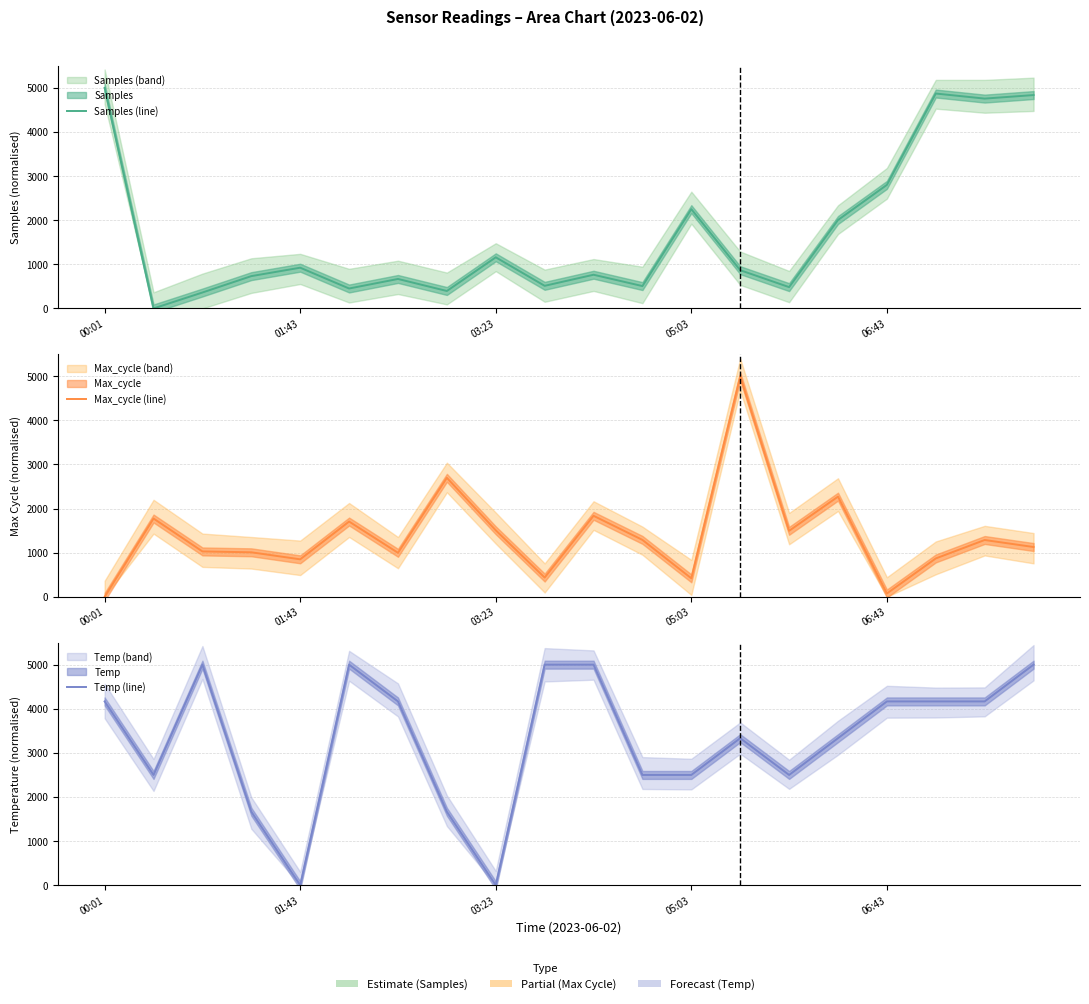

What is the spread (max minus min) of values at 6?

3498.7